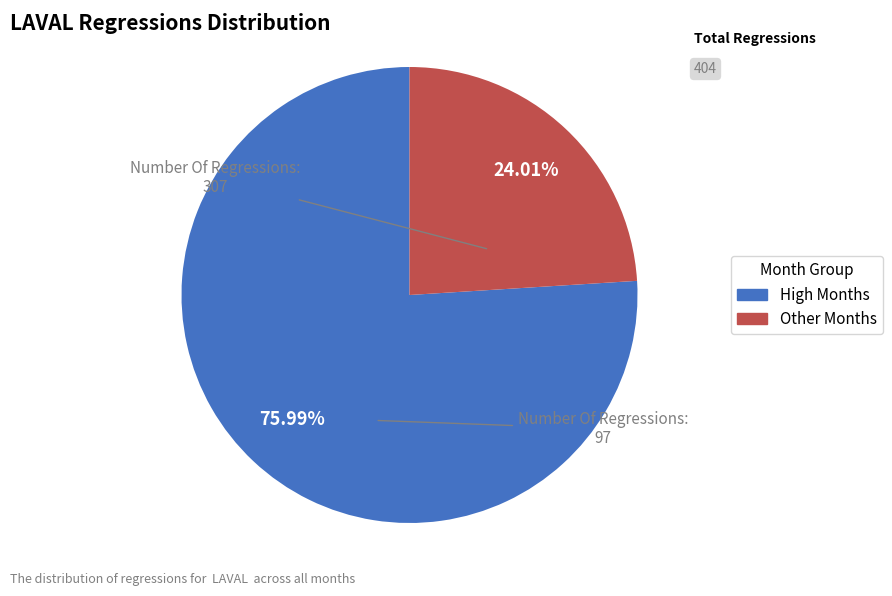

Is there a majority slice in this chart?

Yes